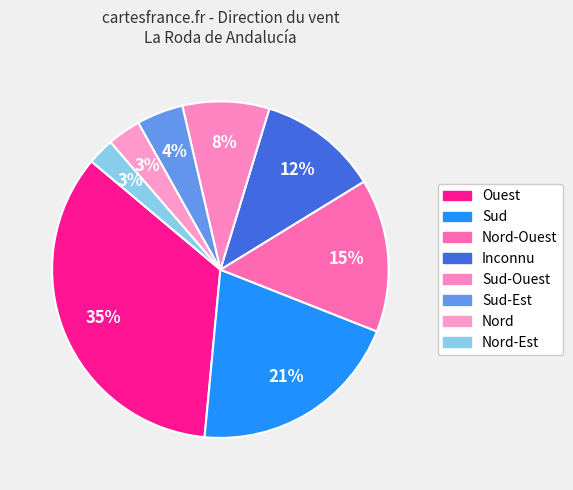

How many slices are in this pie chart?

8